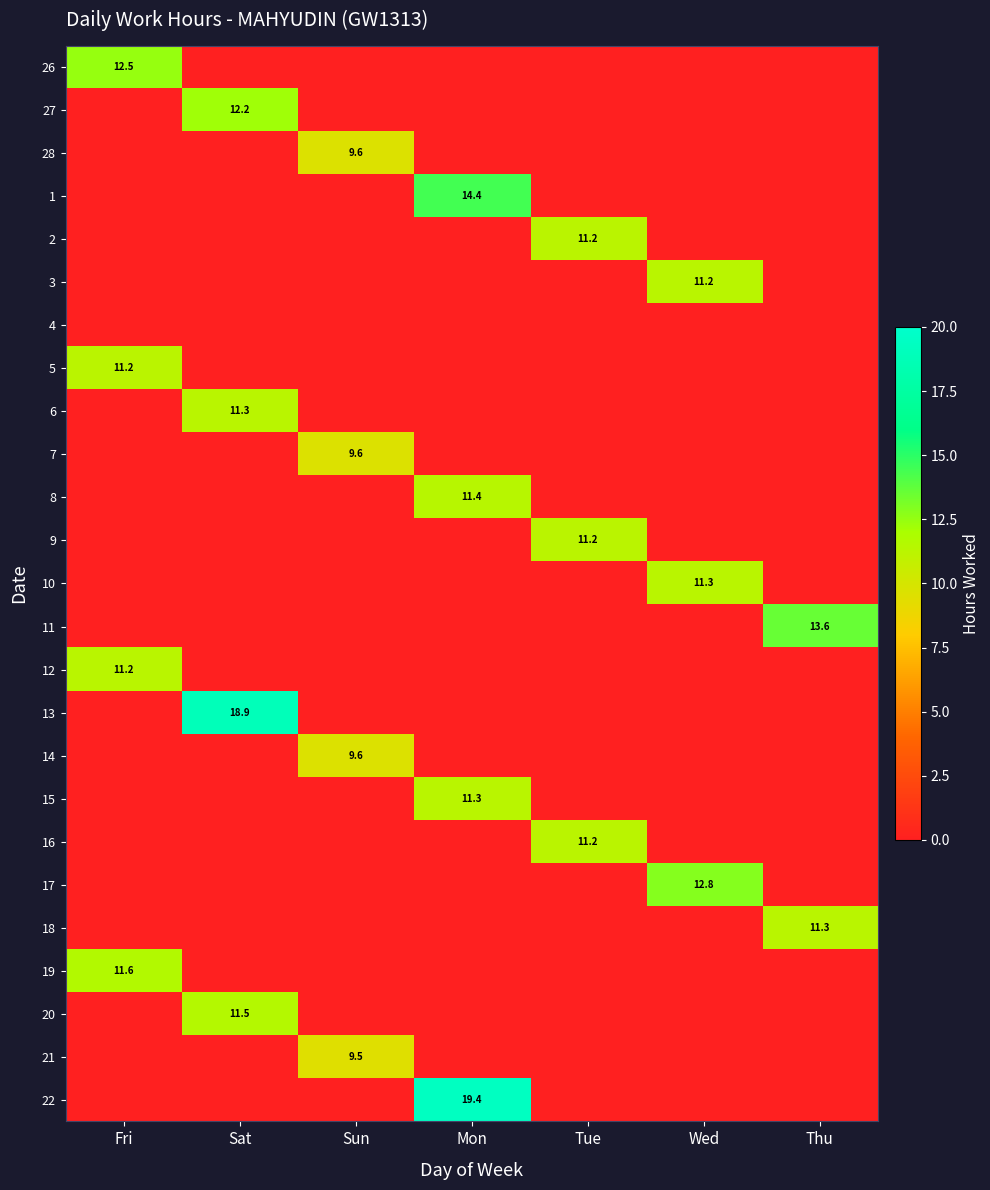

Is the value of 7 at Thu greater than the value of 22 at Mon?

No